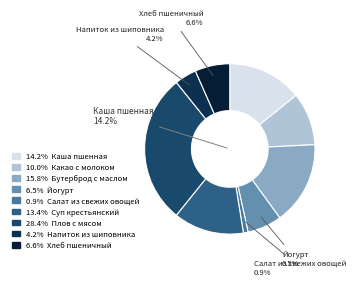

What is the largest slice in the pie chart?

Плов с мясом